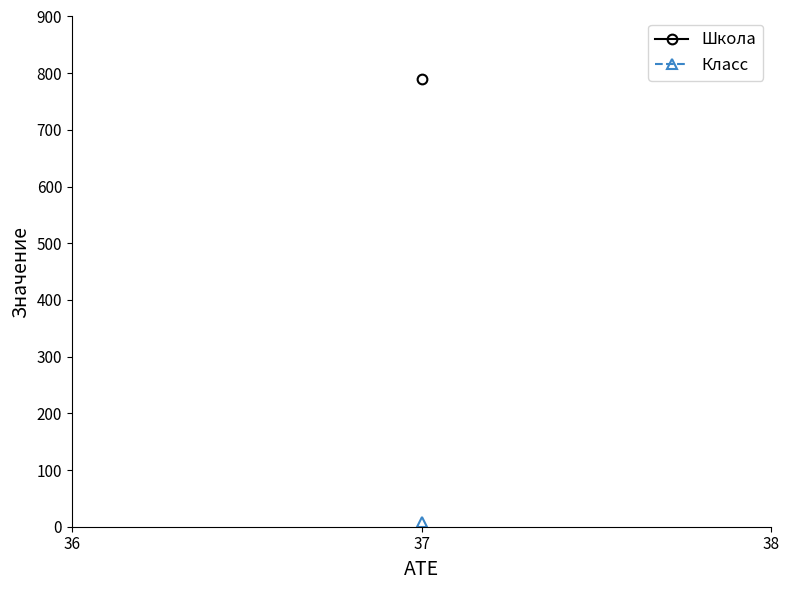

How many lines are shown in the chart?

2